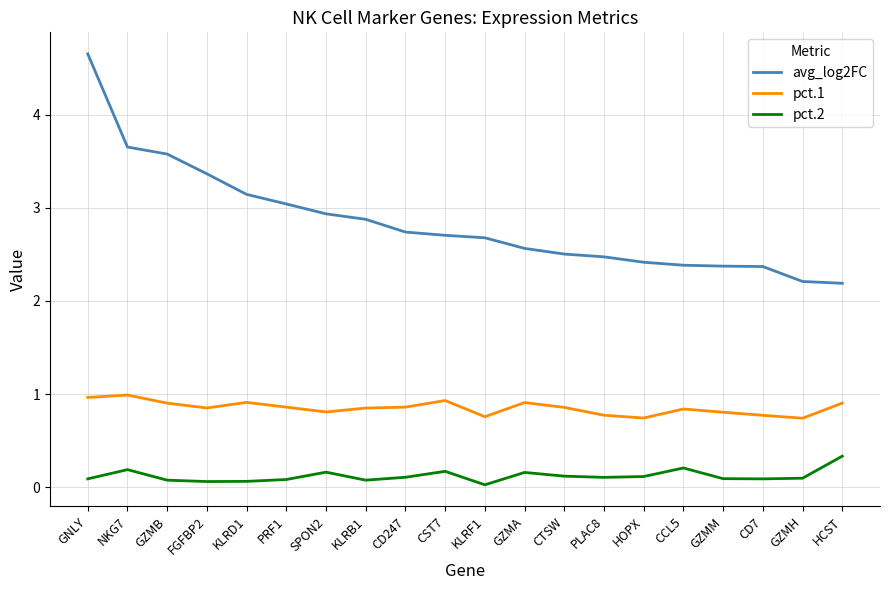

What is the sum of the pct.2 values at PLAC8 and GZMA?

0.3